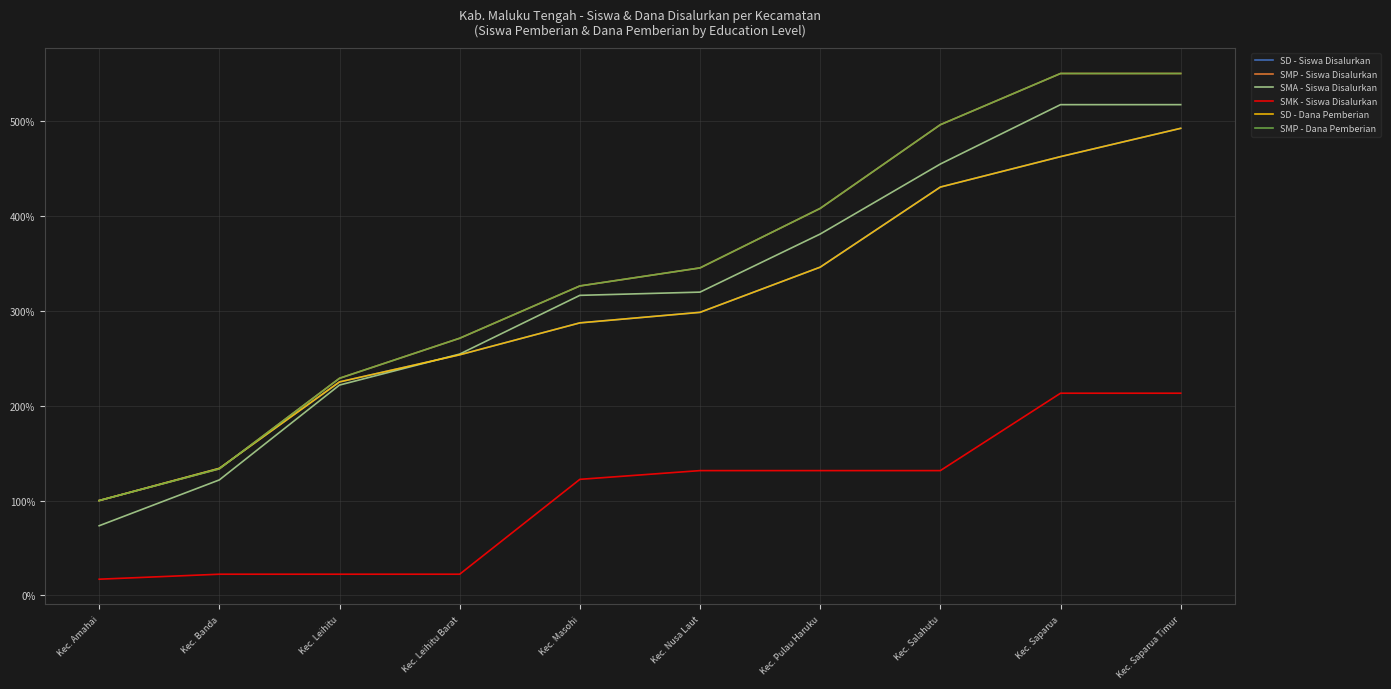

What is the total value across all series at Kec. Saparua?

2756.0